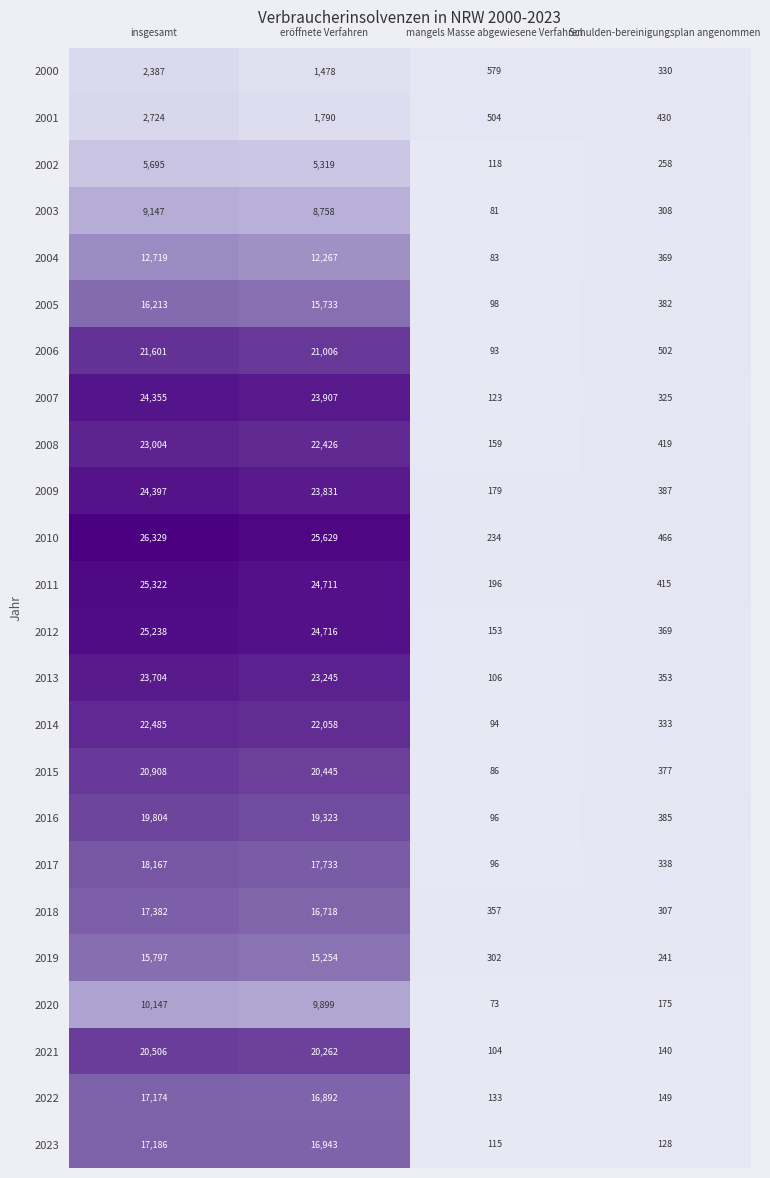

Which series changed the most between insgesamt and eröffnete Verfahren?

2001